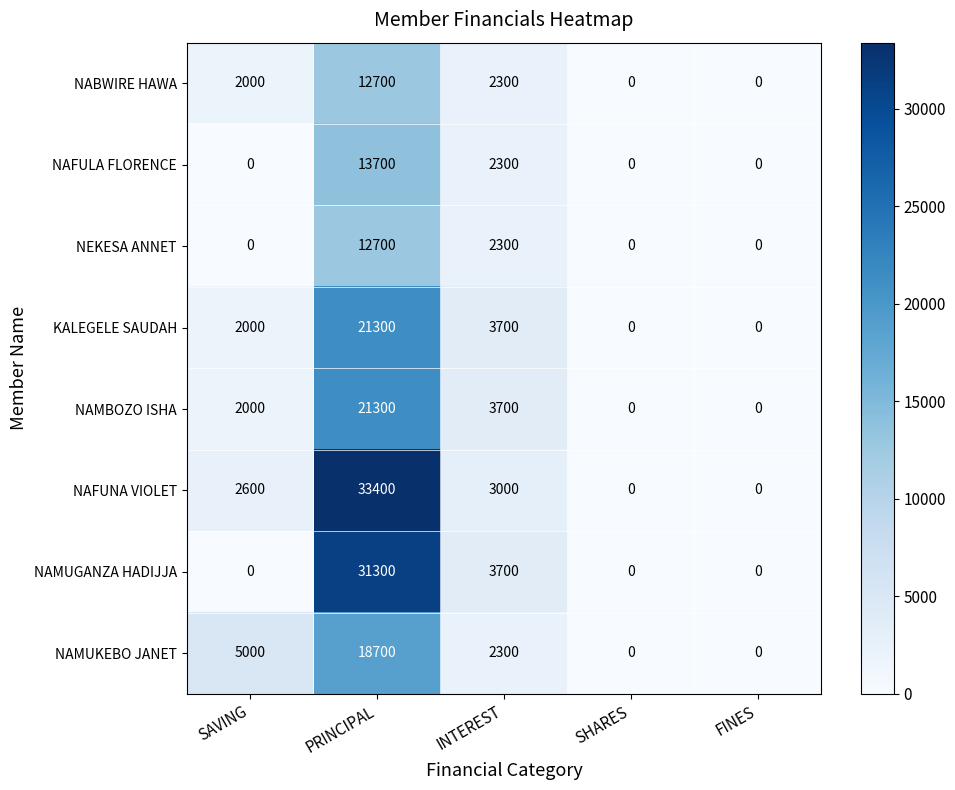

The value of NAMUKEBO JANET at SAVING is 6557. True or false?

False